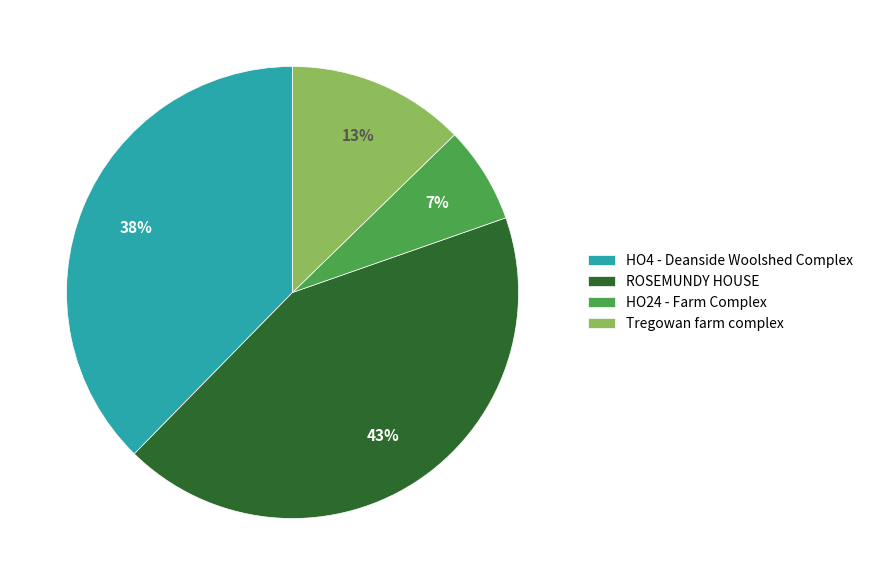

Which category has the smallest portion of the pie?

HO24 - Farm Complex